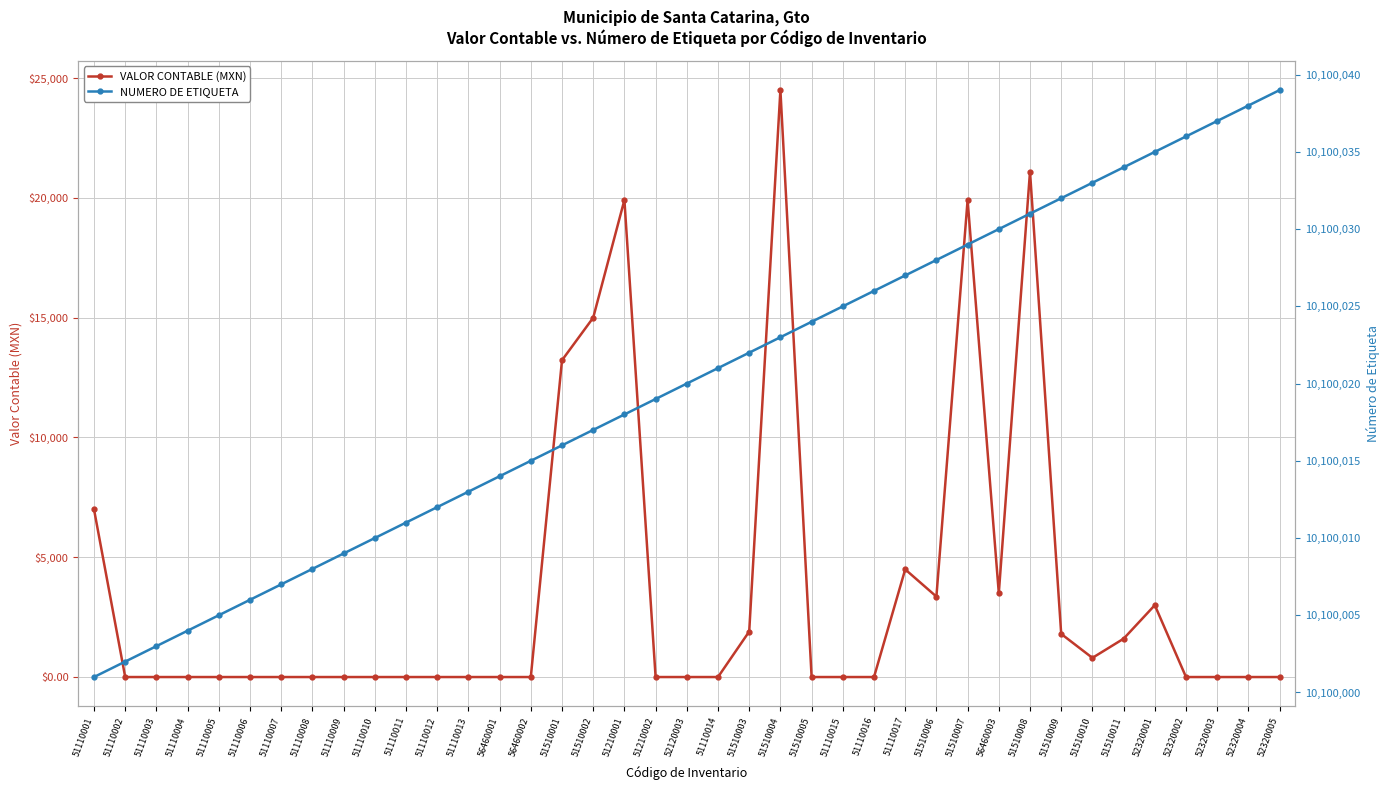

The VALOR CONTABLE (MXN) series shows 1301.9 at 51510010. True or false?

False